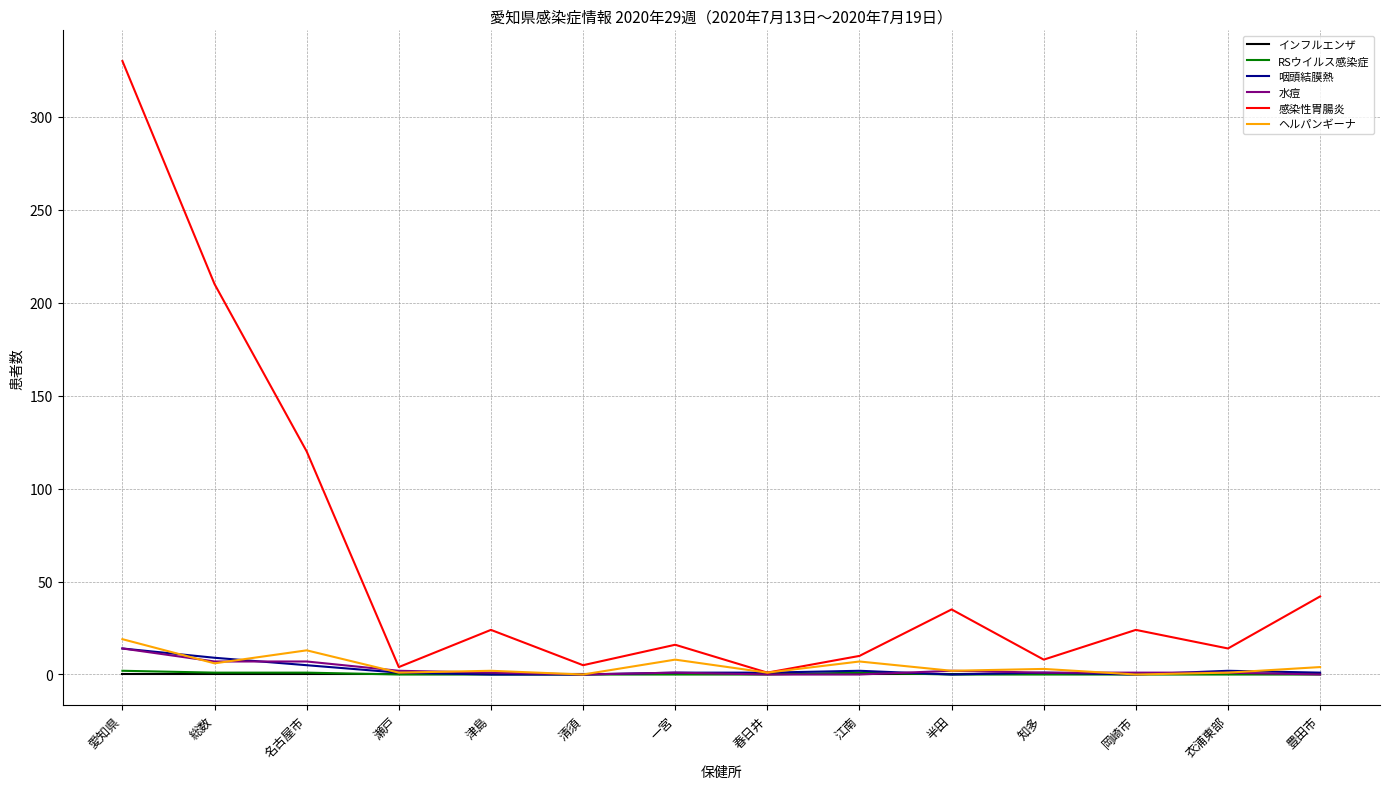

Which category has the highest value across all series?

愛知県